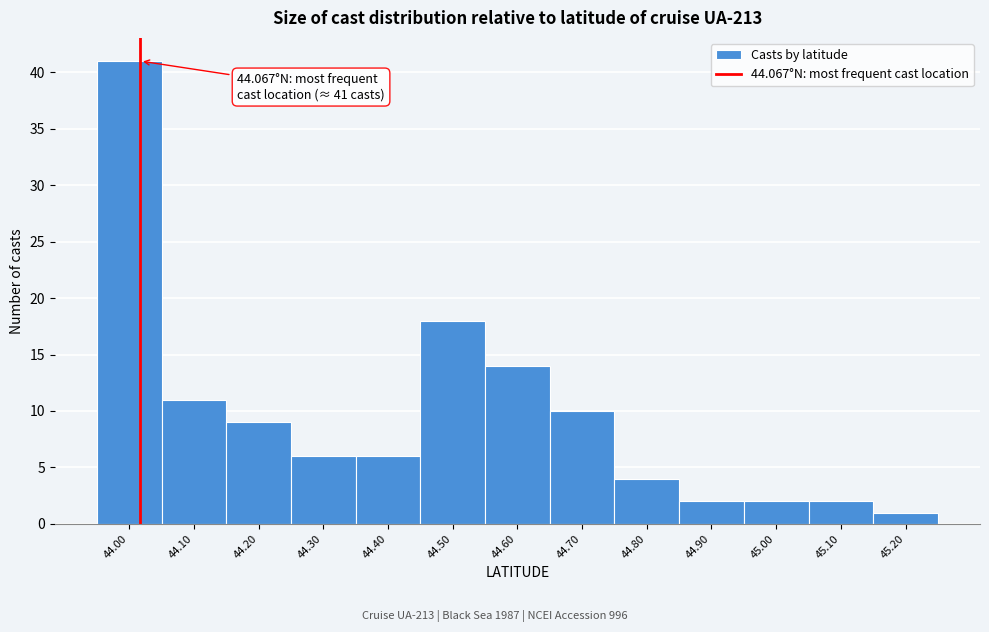

Reading left to right, what are all the values shown in this chart?

41	11	9	6	6	18	14	10	4	2	2	2	1